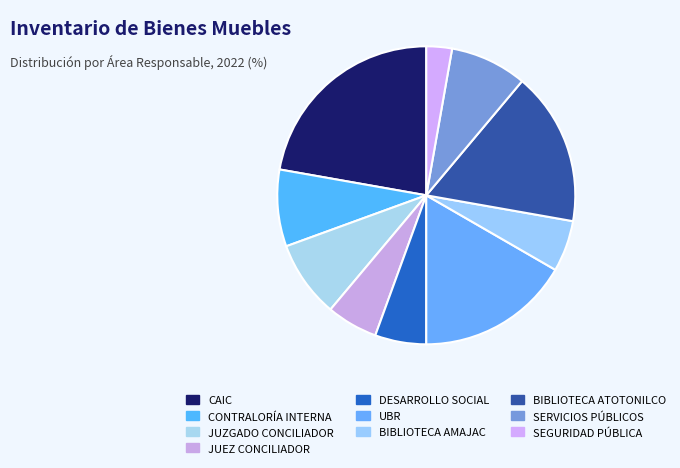

Which slice is the largest?

CAIC